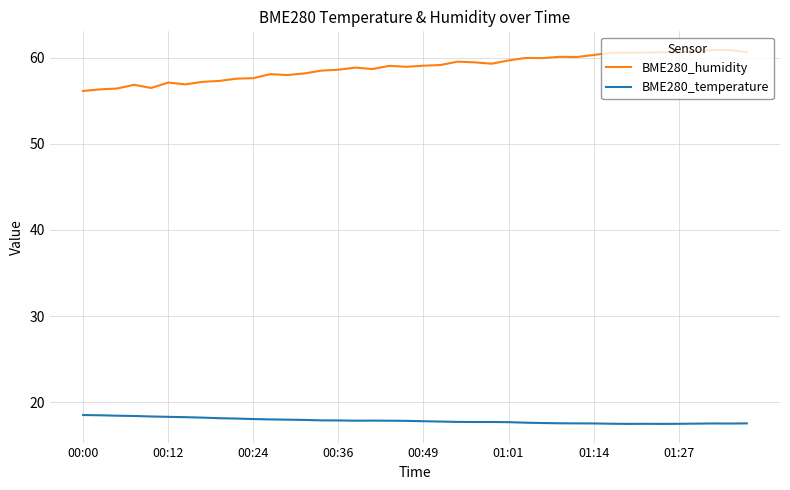

Which series has the widest spread of values?

BME280_humidity